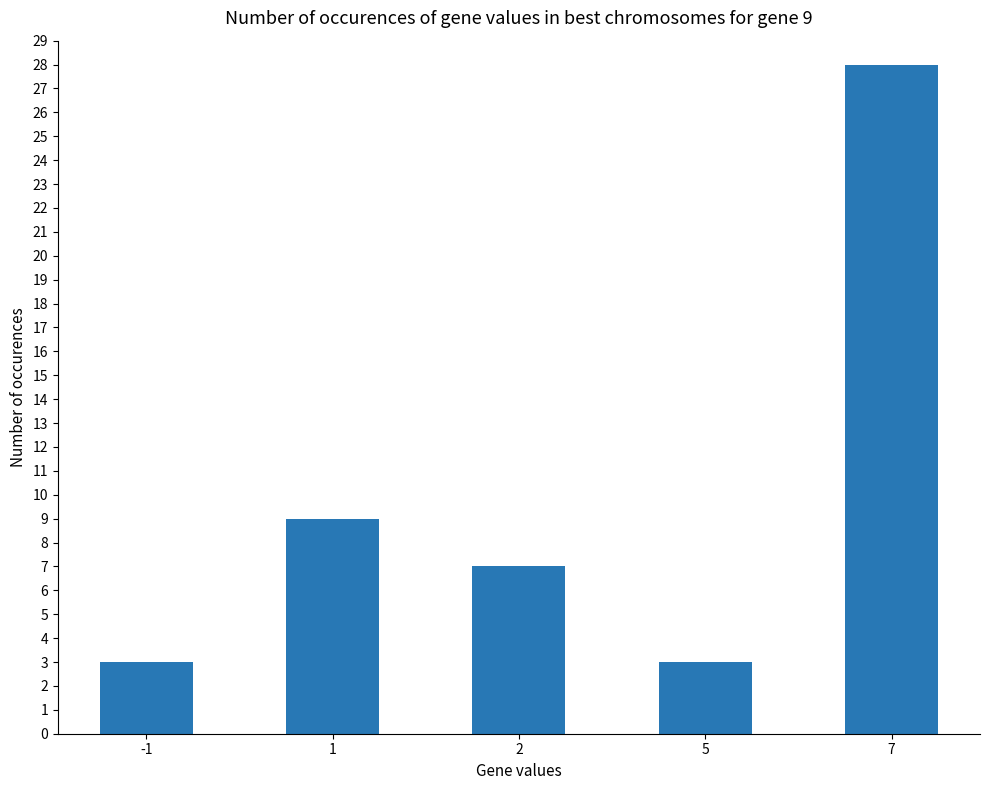

Reading left to right, what are all the values shown in this chart?

3	9	7	3	28